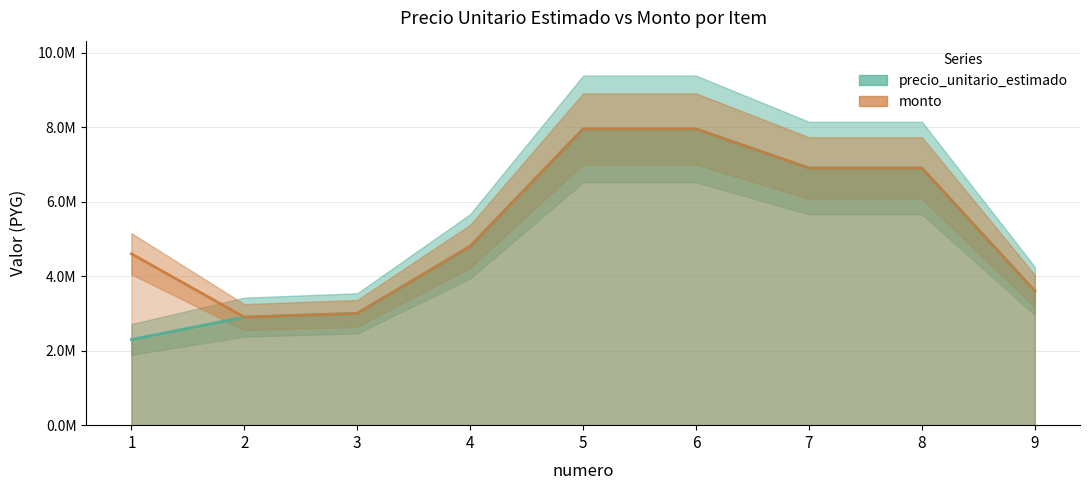

At which label does precio_unitario_estimado reach its minimum?

1